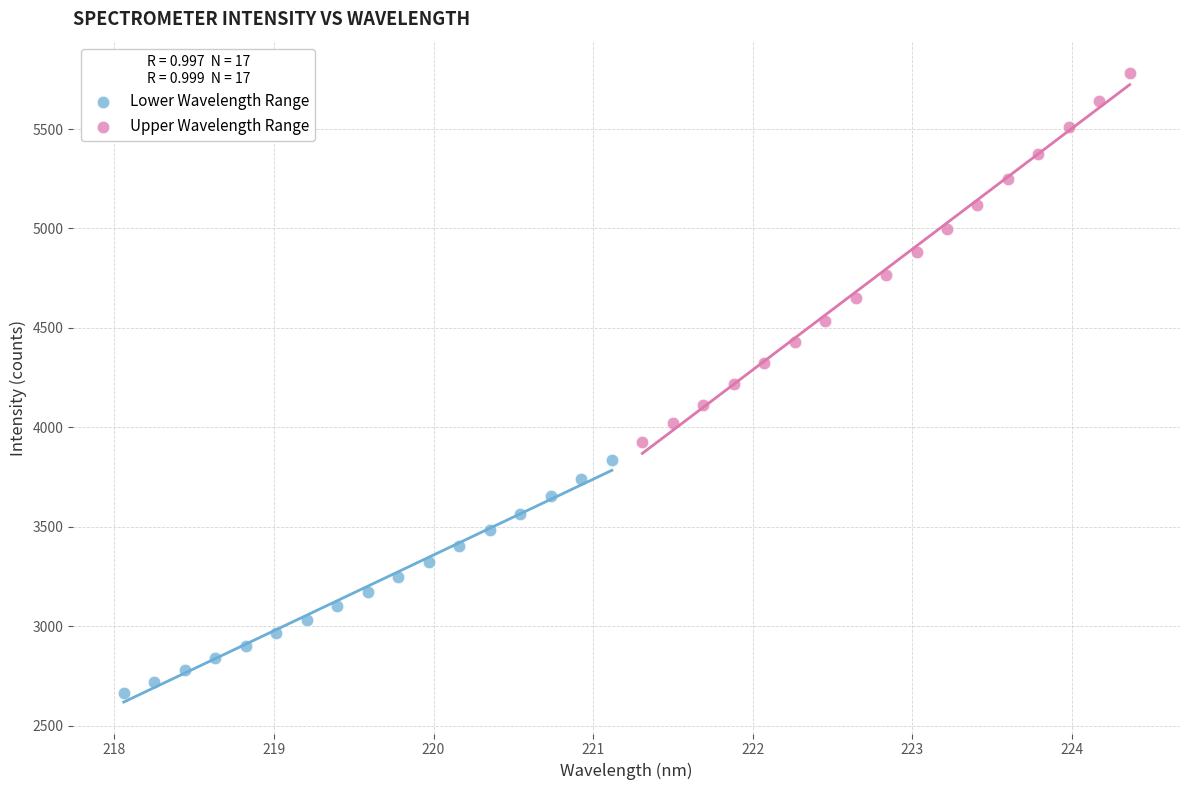

Which series contains the lowest Y value?

Lower Wavelength Range